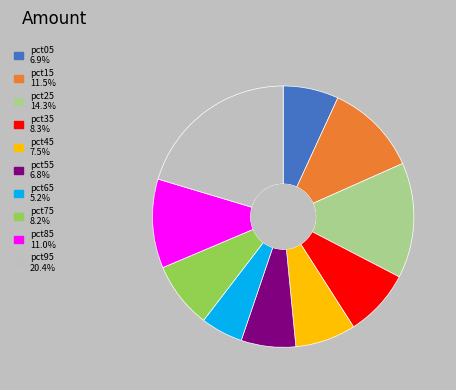

Does pct55 represent more than half of the total?

No